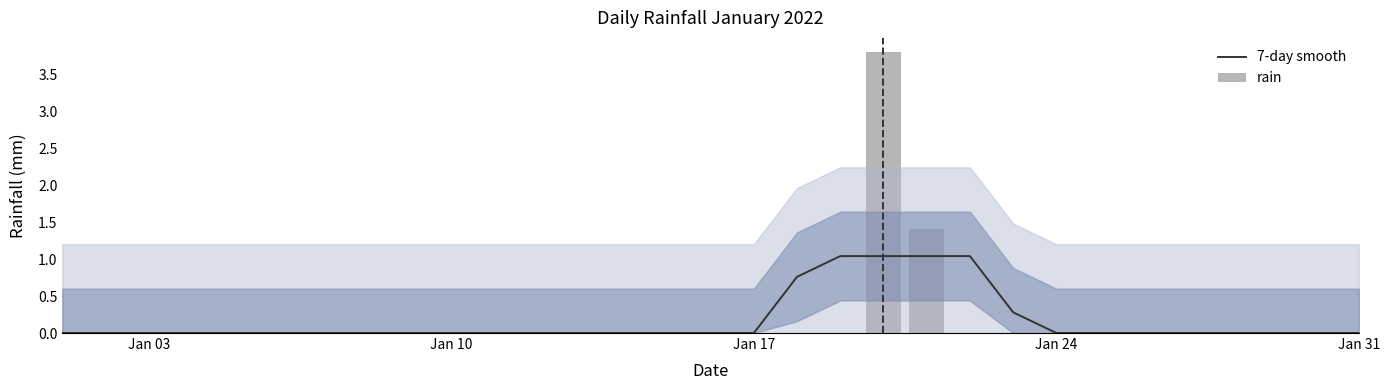

Is it true that 7-day smooth equals -0.3 at Jan 24?

False